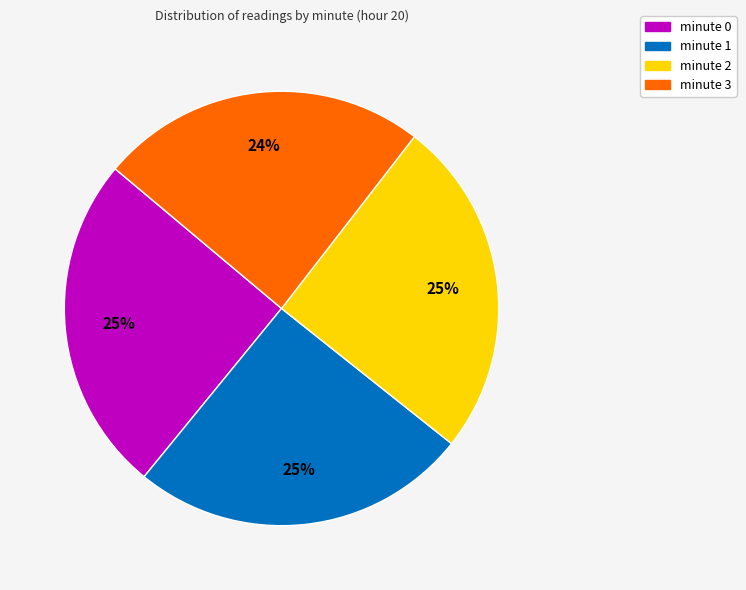

Is minute 2 the majority of the pie?

No